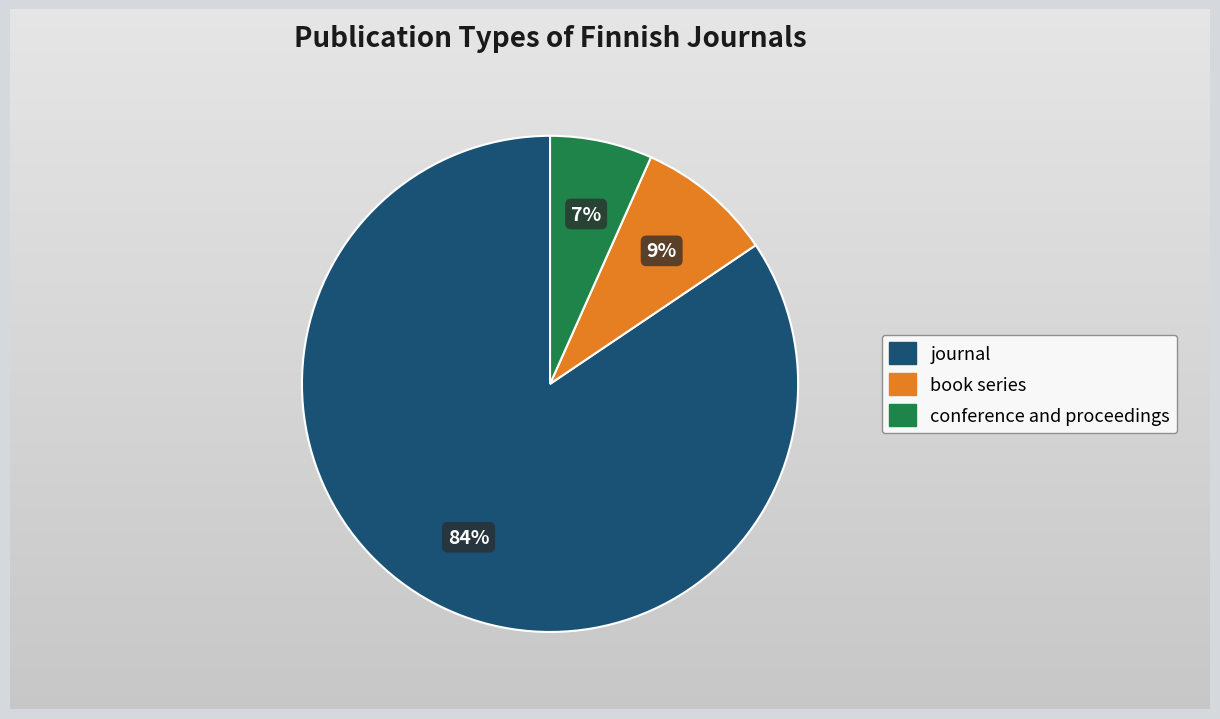

What is the ratio of the value at conference and proceedings to the value at journal?

0.1